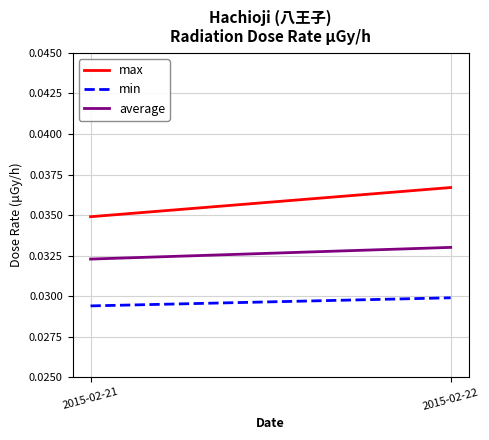

Reading right to left, list all the values displayed in this chart.

max: 2015-02-22=0.0	2015-02-21=0.0
min: 2015-02-22=0.0	2015-02-21=0.0
average: 2015-02-22=0.0	2015-02-21=0.0